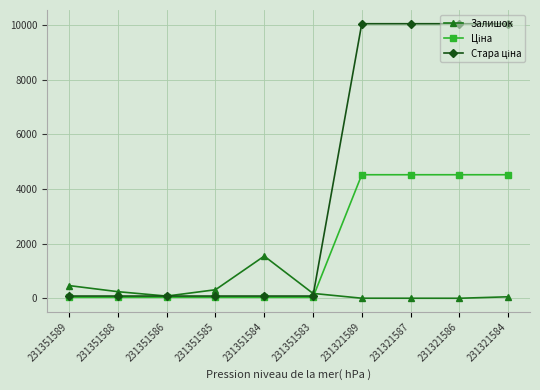

Is this an area chart (filled region under the line)?

No